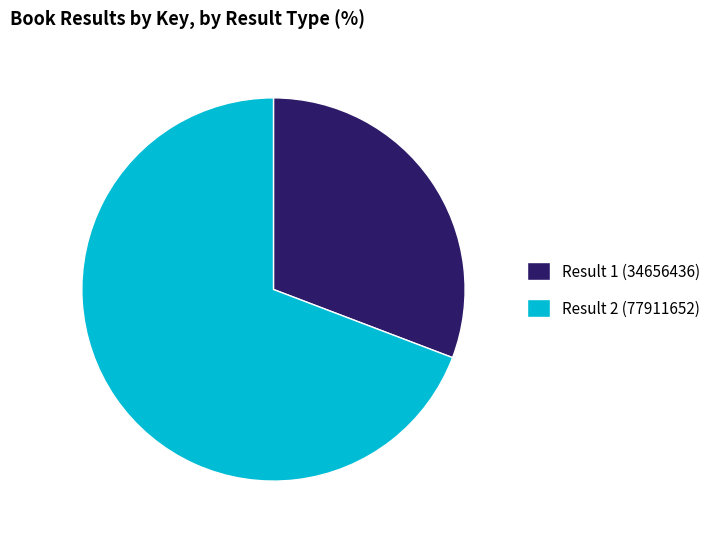

Count the number of slices in the pie.

2